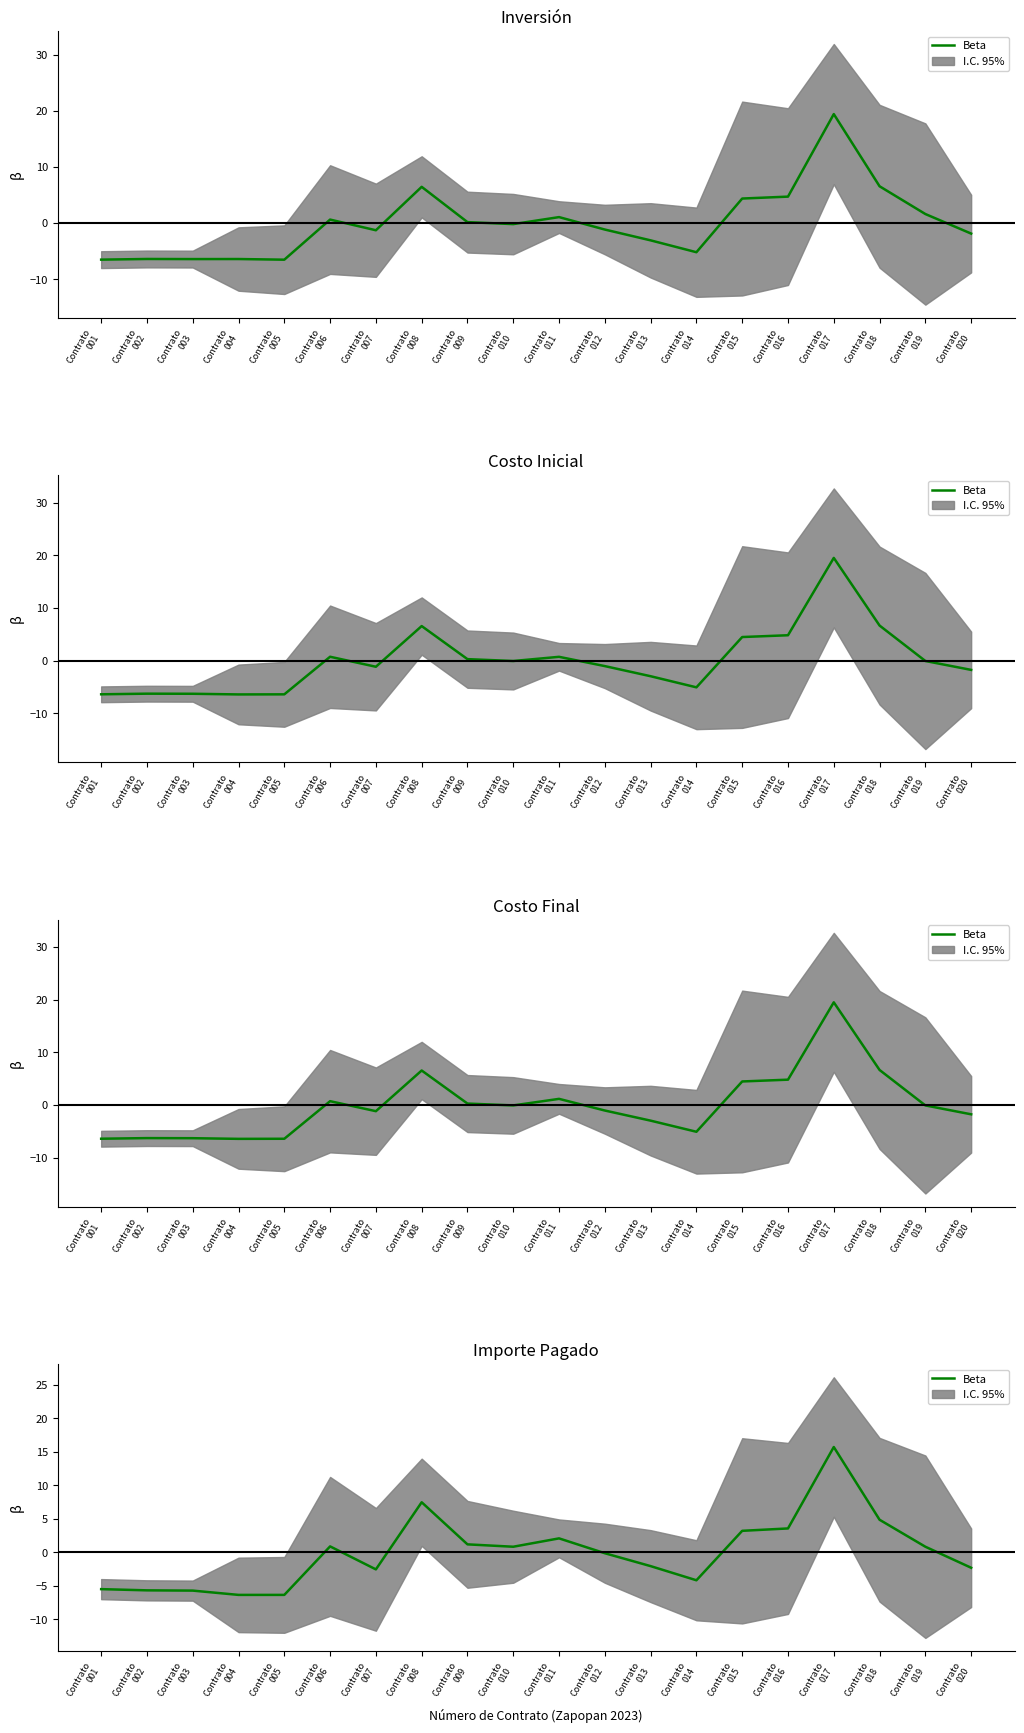

What is the sum of the values at Contrato
004 and Contrato
019?

-5.5